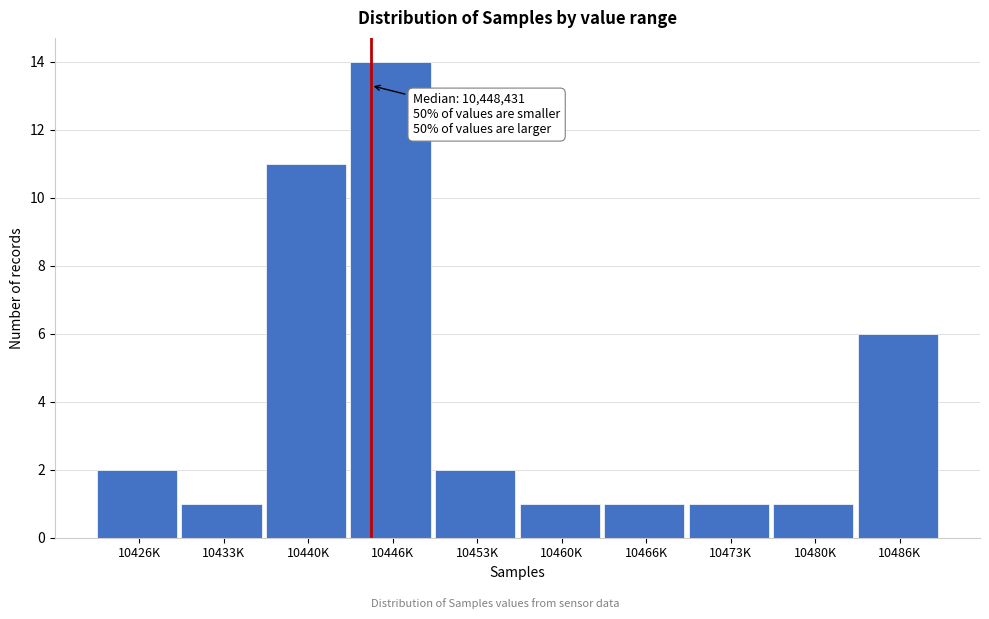

Reading left to right, what are all the values shown in this chart?

10426K=2	10433K=1	10440K=11	10446K=14	10453K=2	10460K=1	10466K=1	10473K=1	10480K=1	10486K=6